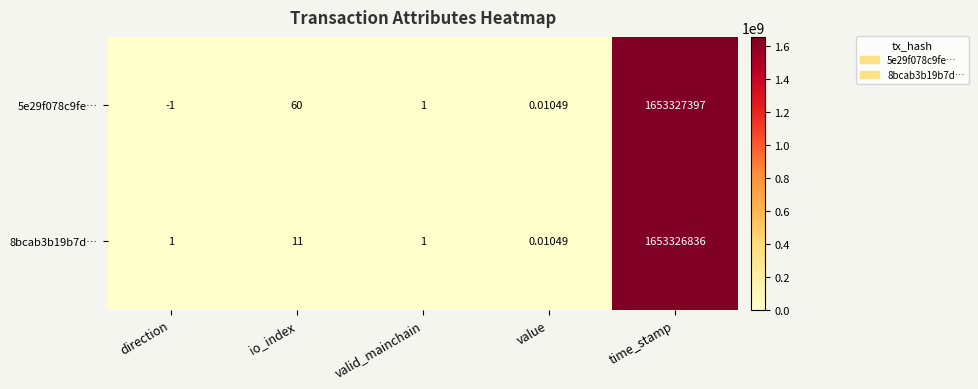

Is the value of 8bcab3b19b7d… at value greater than the value of 5e29f078c9fe… at time_stamp?

No